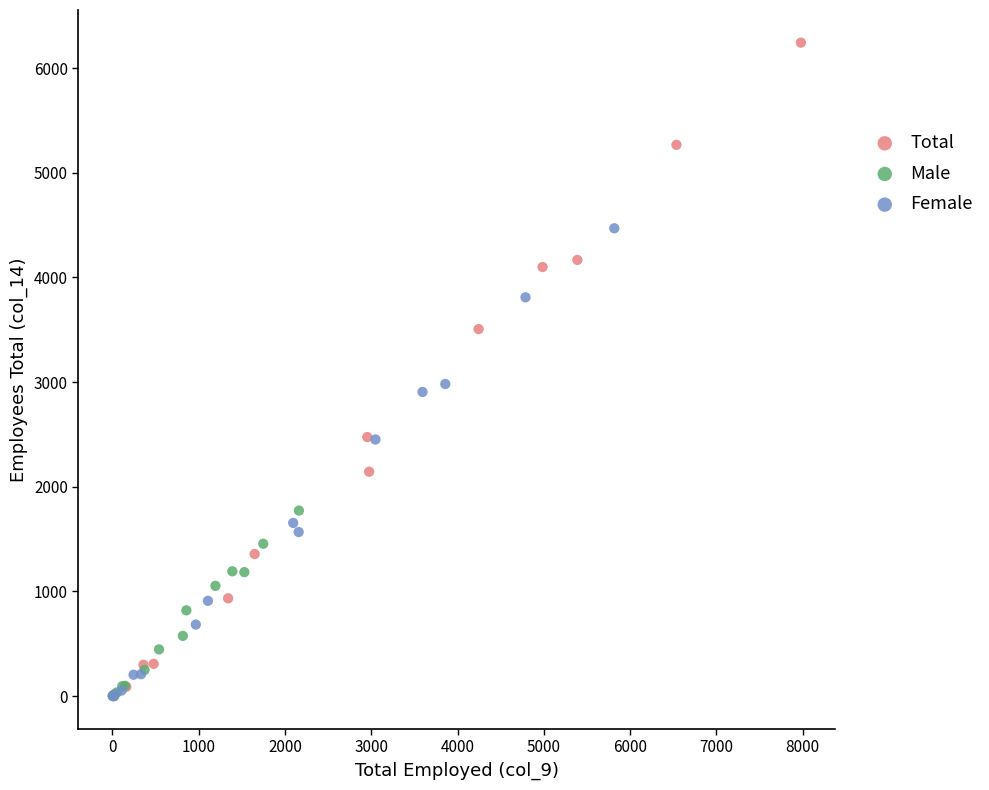

Which series has the widest spread of Y values?

Total